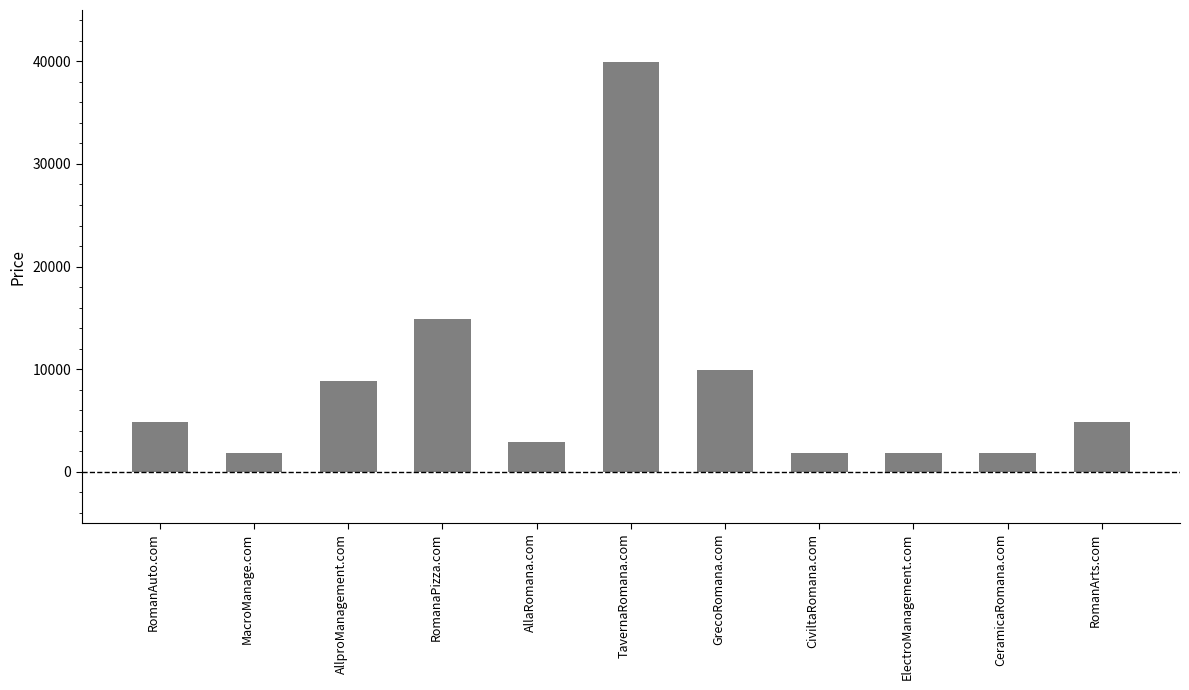

Between TavernaRomana.com and RomanaPizza.com, which is larger?

TavernaRomana.com